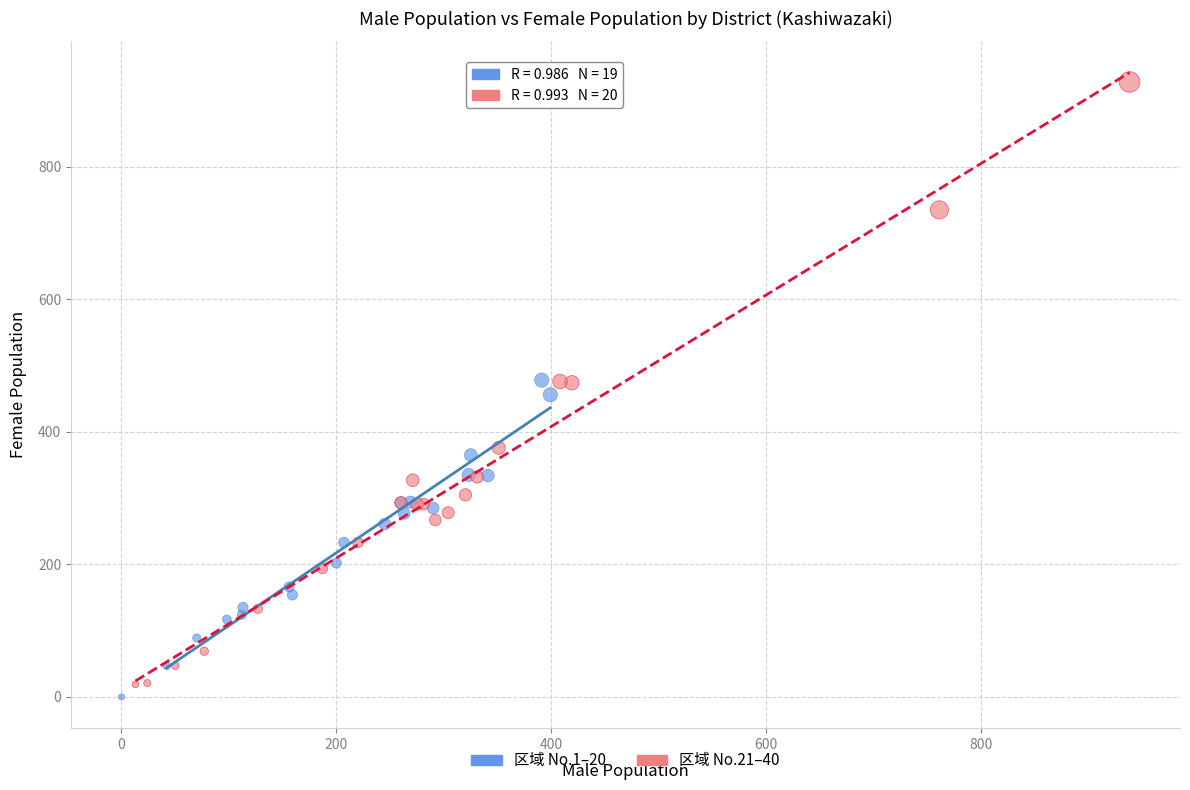

Which series contains the highest Y value?

区域 No.21–40